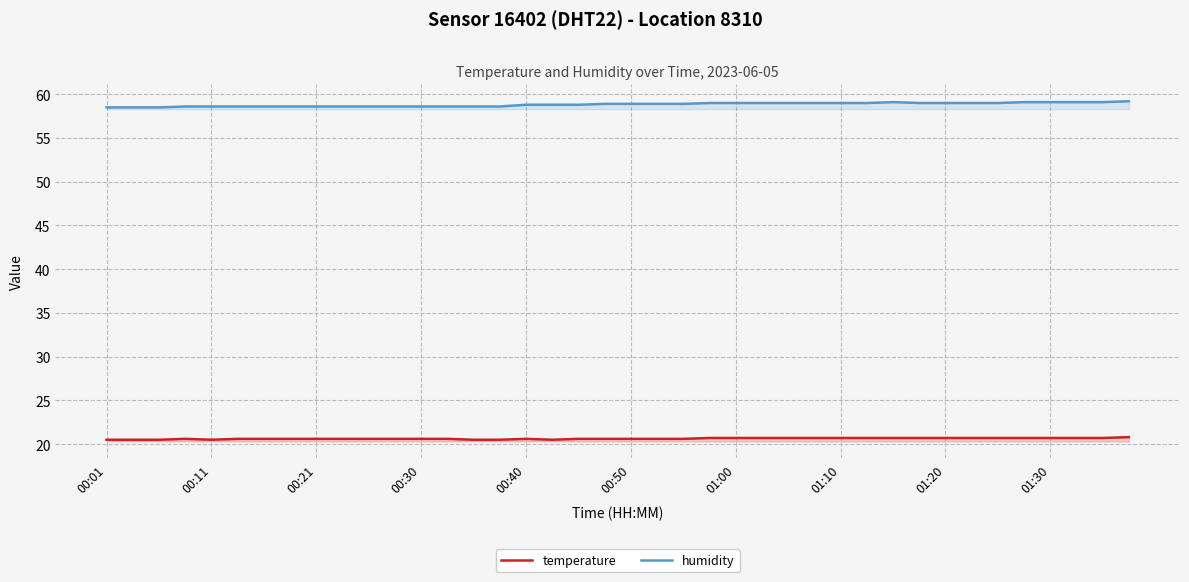

What is the difference between the second highest and minimum values in the temperature series?

0.2